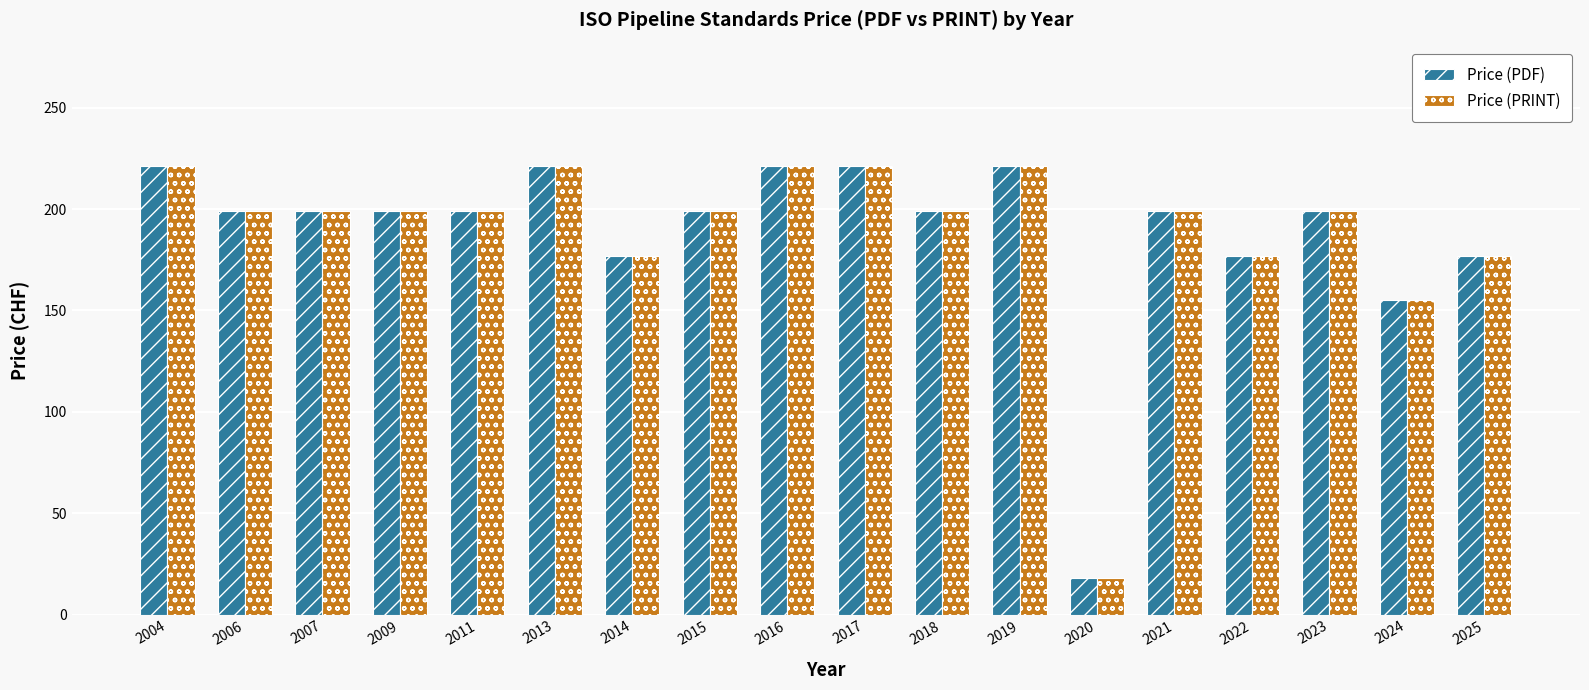

The Price (PDF) series shows 113 at 2021. True or false?

False